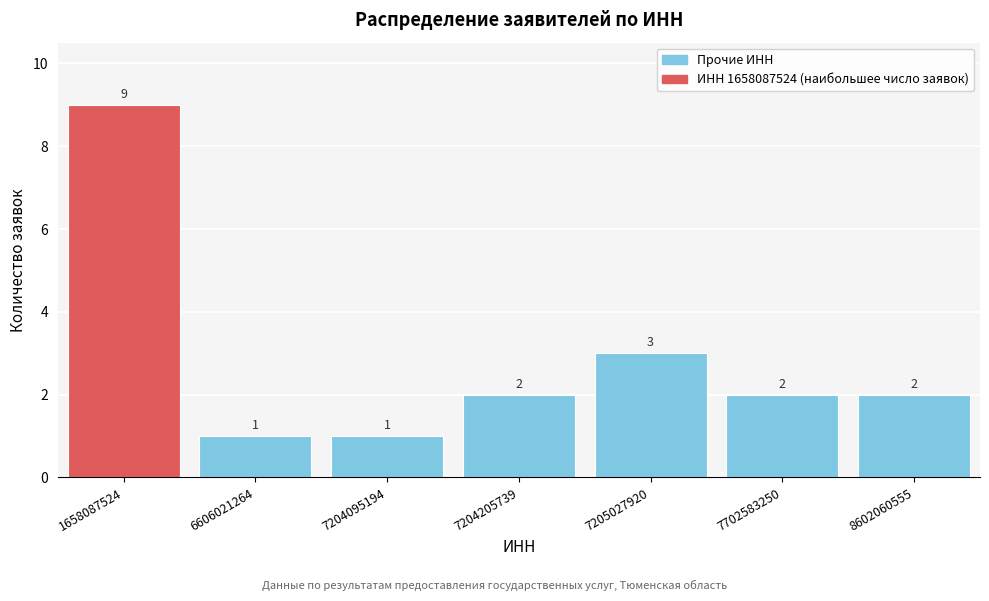

Reading left to right, extract all data points from this chart.

9	1	1	2	3	2	2